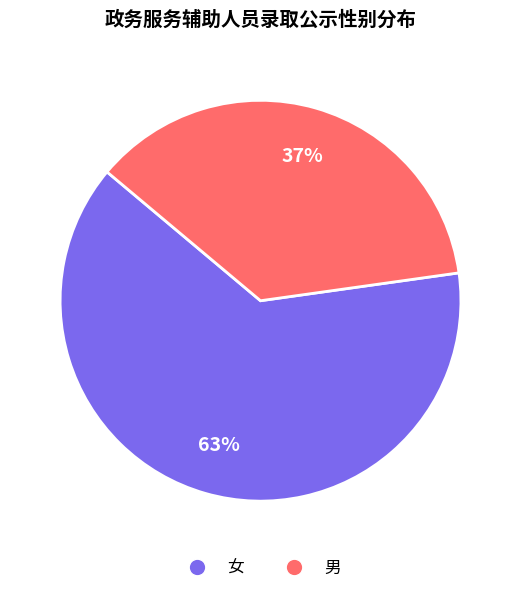

Do 男 and 女 together represent more than half of the pie?

Yes